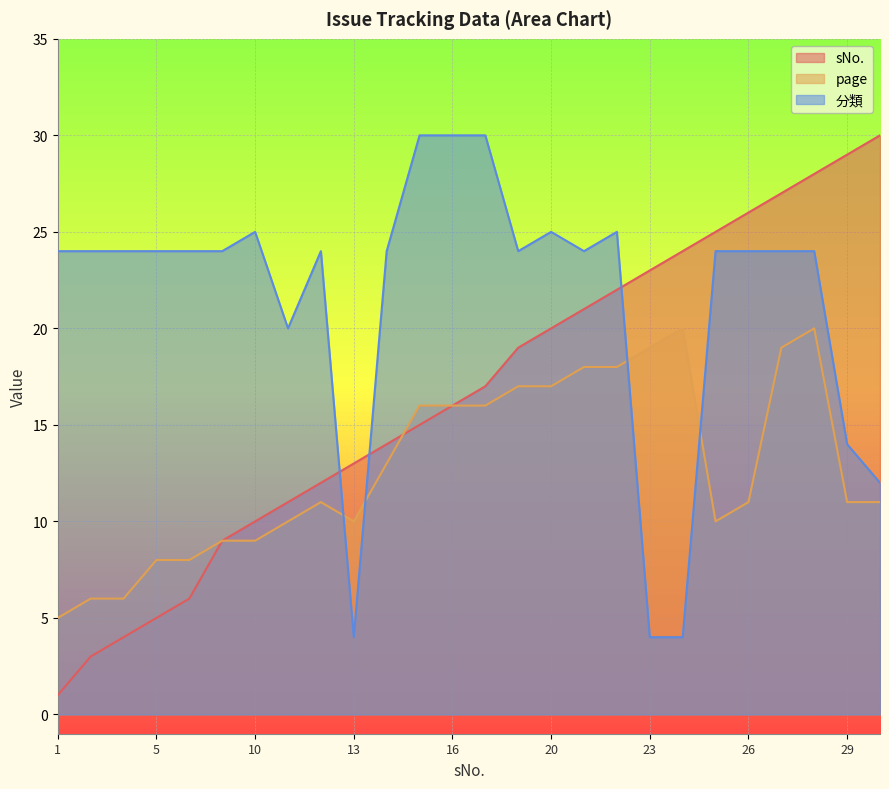

What is the sum of the 分類 values at 13 and 22?

29